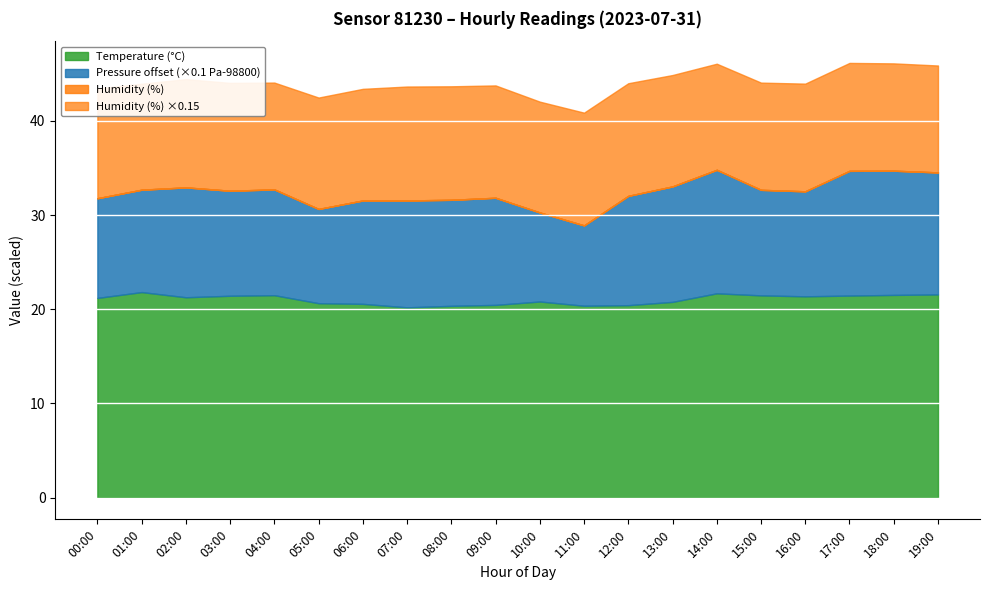

At which category does Temperature (°C) reach its first local valley?

02:00